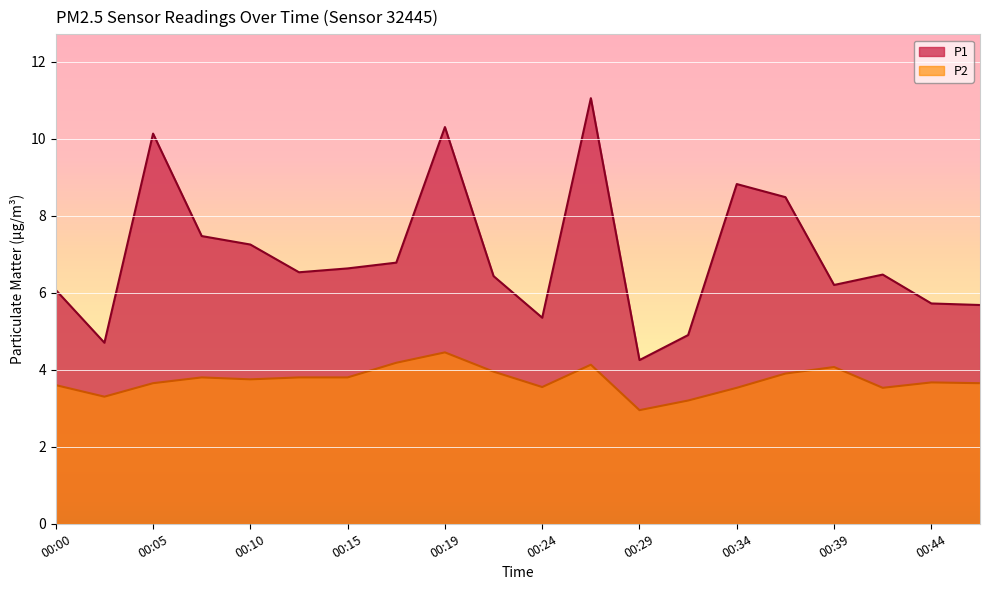

True or false: P2 and P1 cross at least once.

False